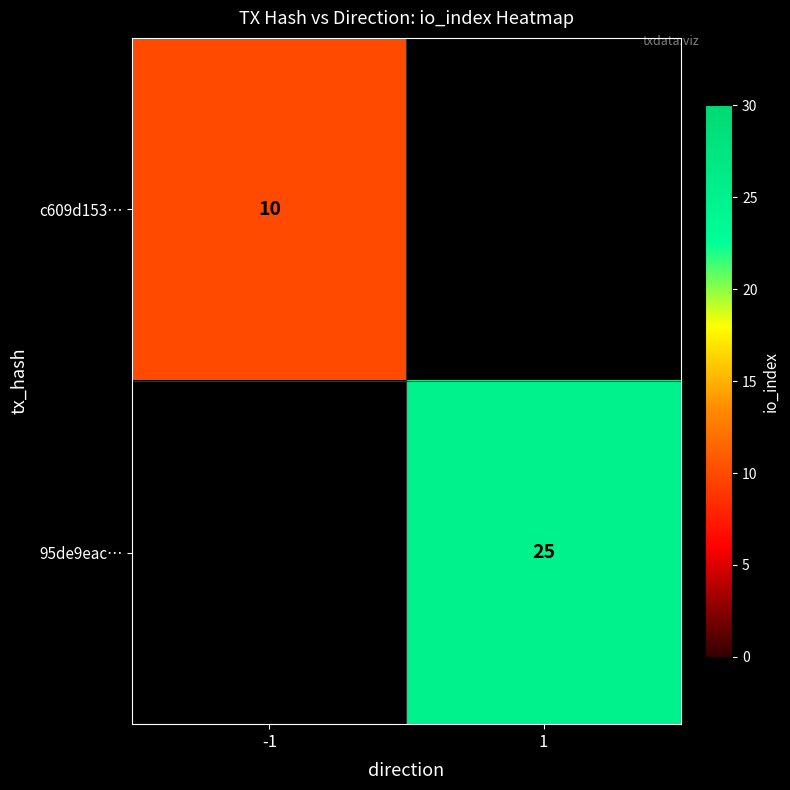

Is it true that 95de9eac… equals 13 at 1?

False